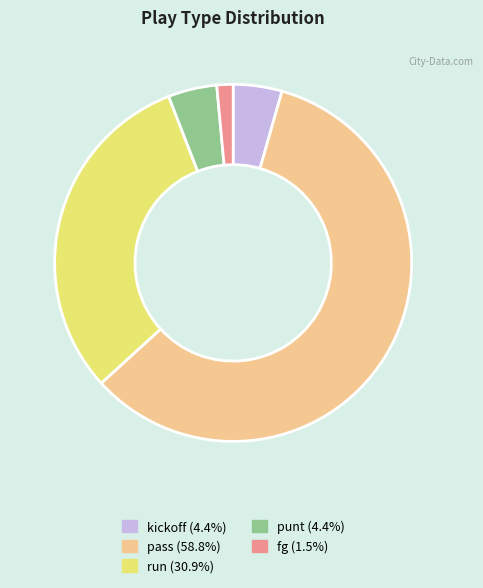

Is the sum of kickoff and pass greater than half?

Yes